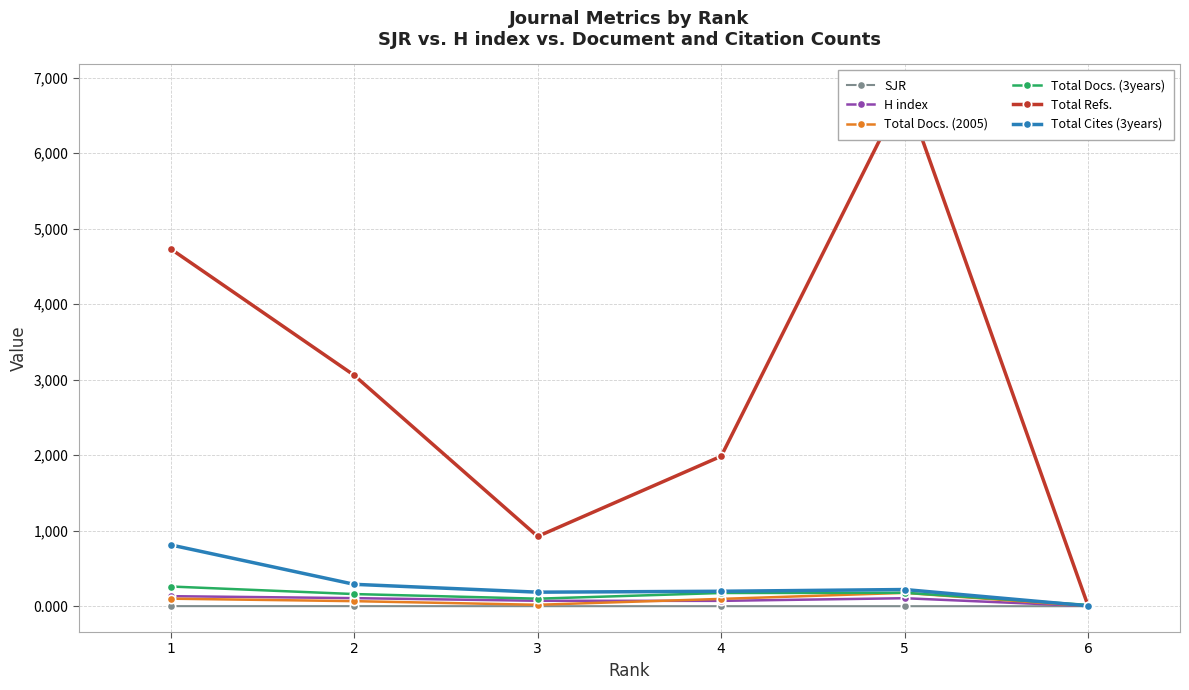

What is the total value across all series at 1?

6039.0